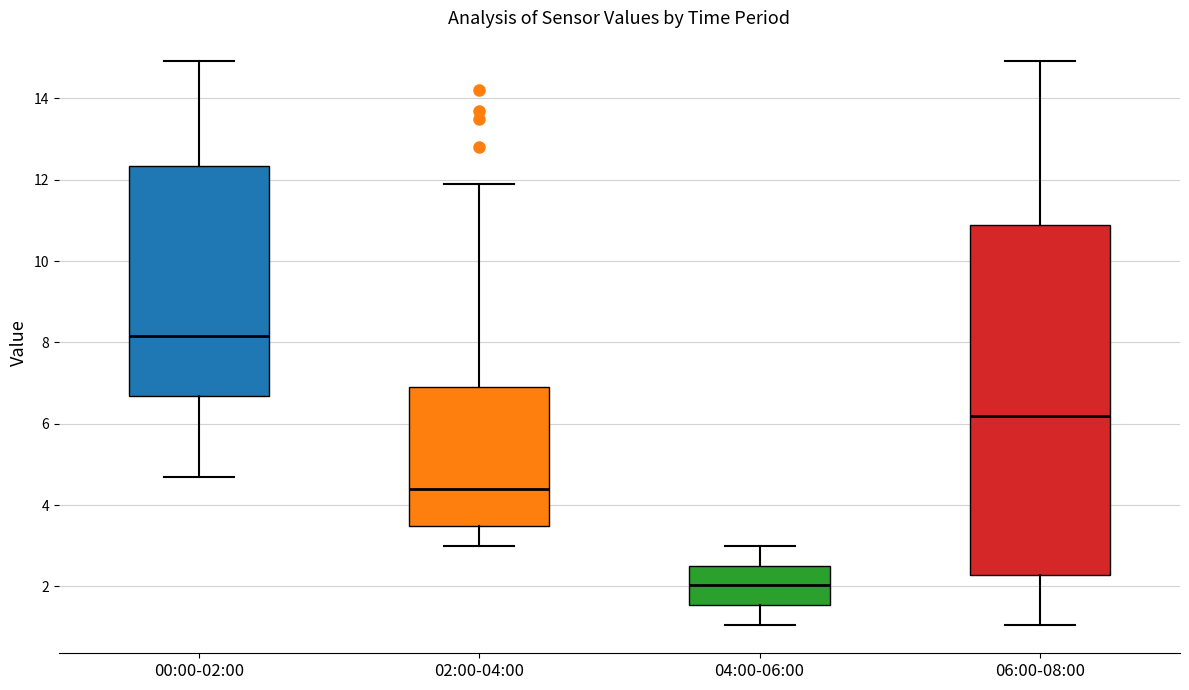

Which box's median line is the highest?

00:00-02:00